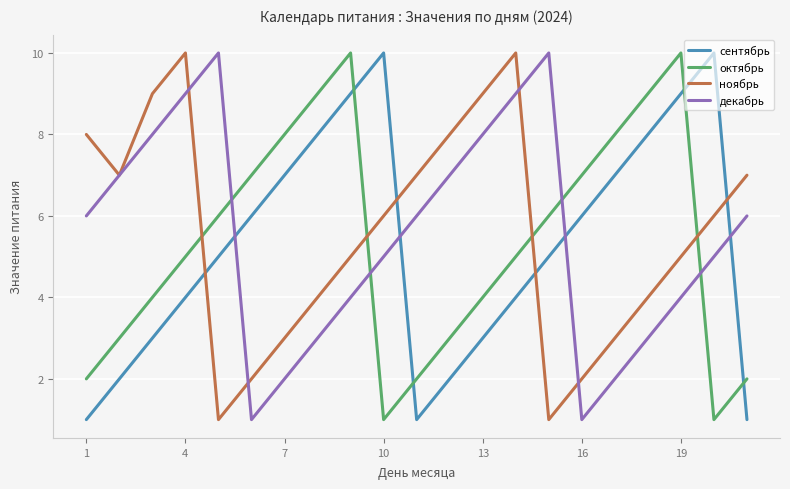

In октябрь, how many points are higher than both neighbors (excluding endpoints)?

2